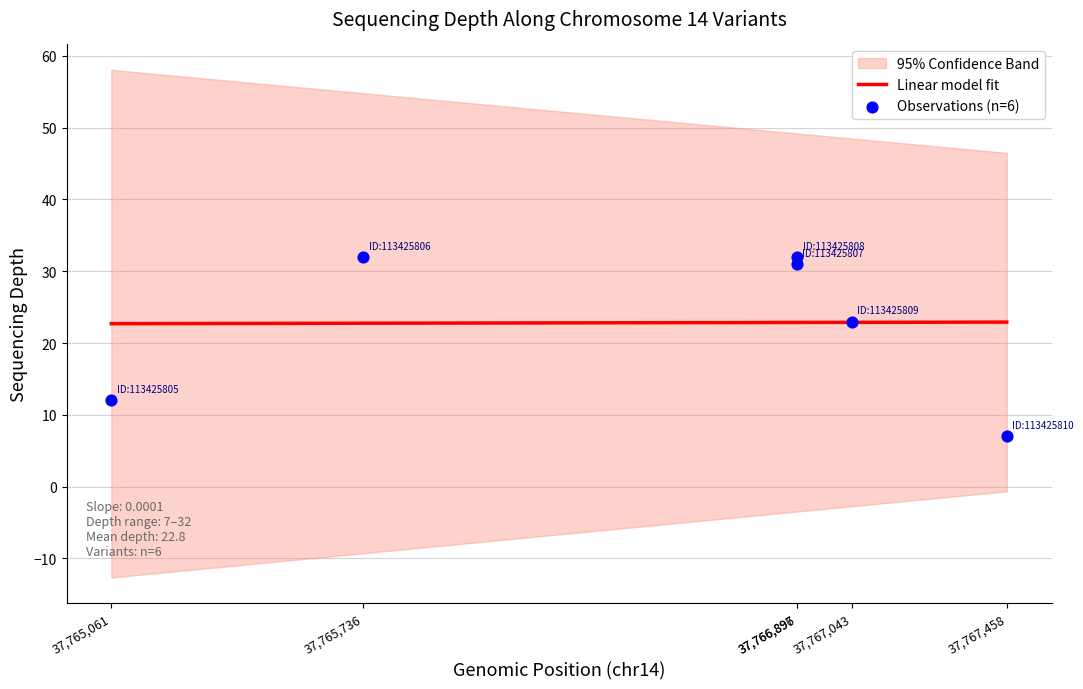

Which has a higher value, 37,767,458 or 37,767,043?

37,767,043